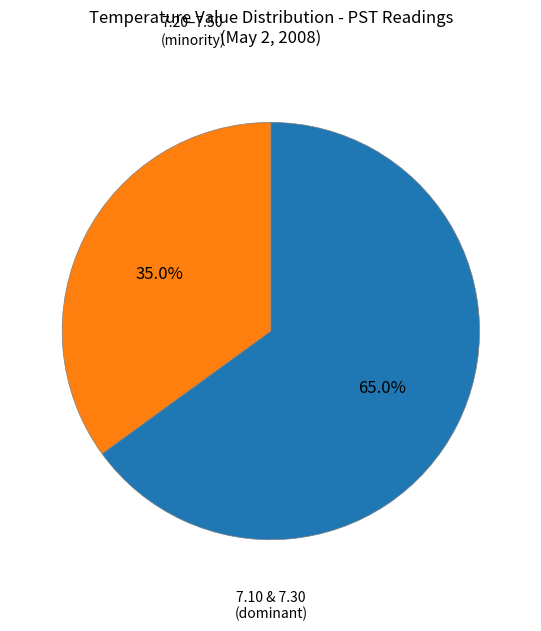

Does any single category account for the majority?

Yes